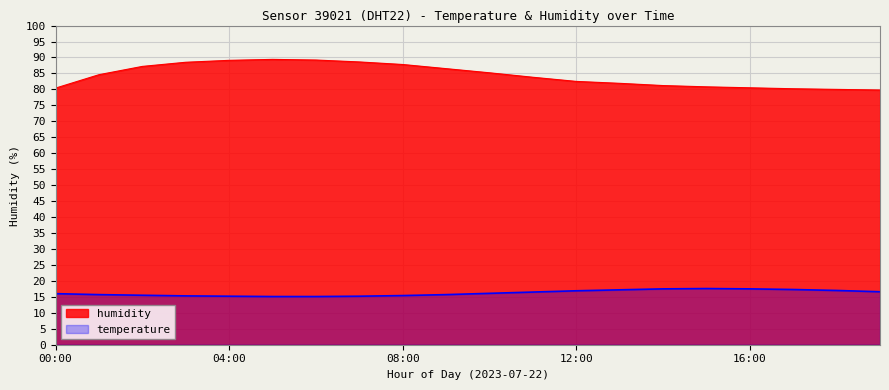

List the series in order of their peak value, lowest first.

temperature, humidity